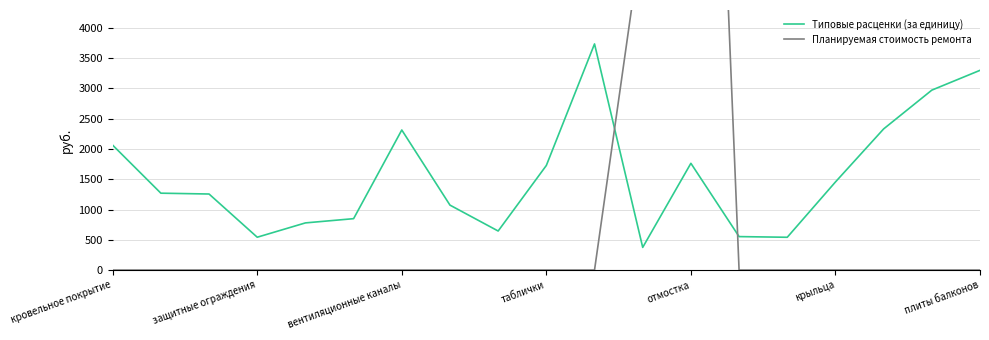

Reading left to right, what are all the values shown in this chart?

Типовые расценки (за единицу): 2062.8	1269.7	1256.0	542.3	778.8	848.8	2313.3	1072.5	644.9	1727.4	3735.1	374.2	1763.2	552.6	541.4	1455.0	2331.0	2971.8	3298.8
Планируемая стоимость ремонта: 0.0	0.0	0.0	0.0	0.0	0.0	0.0	0.0	0.0	0.0	0.0	5613.3	19395.3	0.0	0.0	0.0	0.0	0.0	0.0